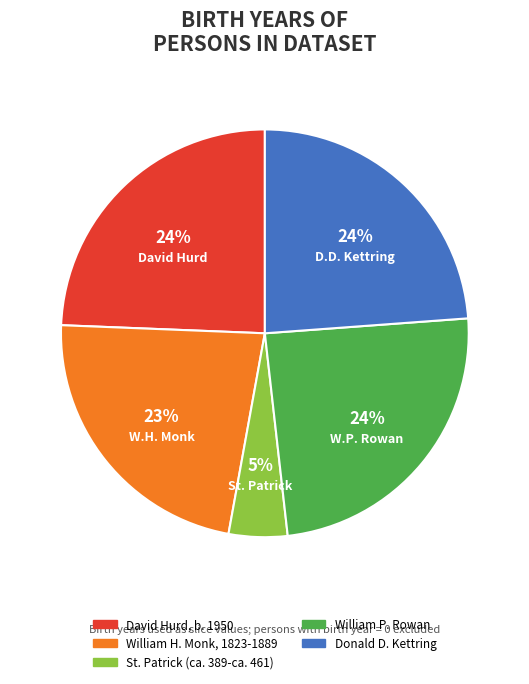

Is David Hurd, b. 1950 the majority of the pie?

No